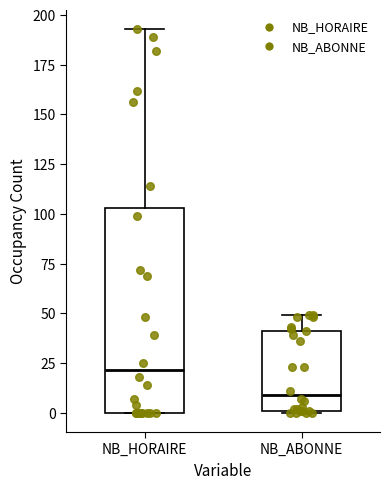

Which box's median line is the lowest?

NB_ABONNE